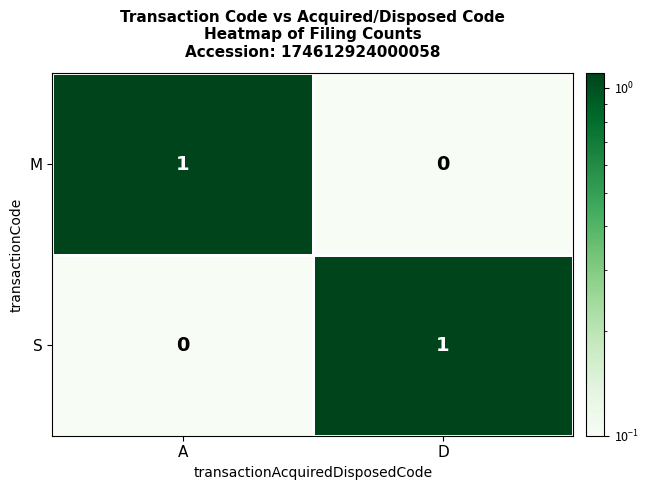

At which label is M closest to 0?

D